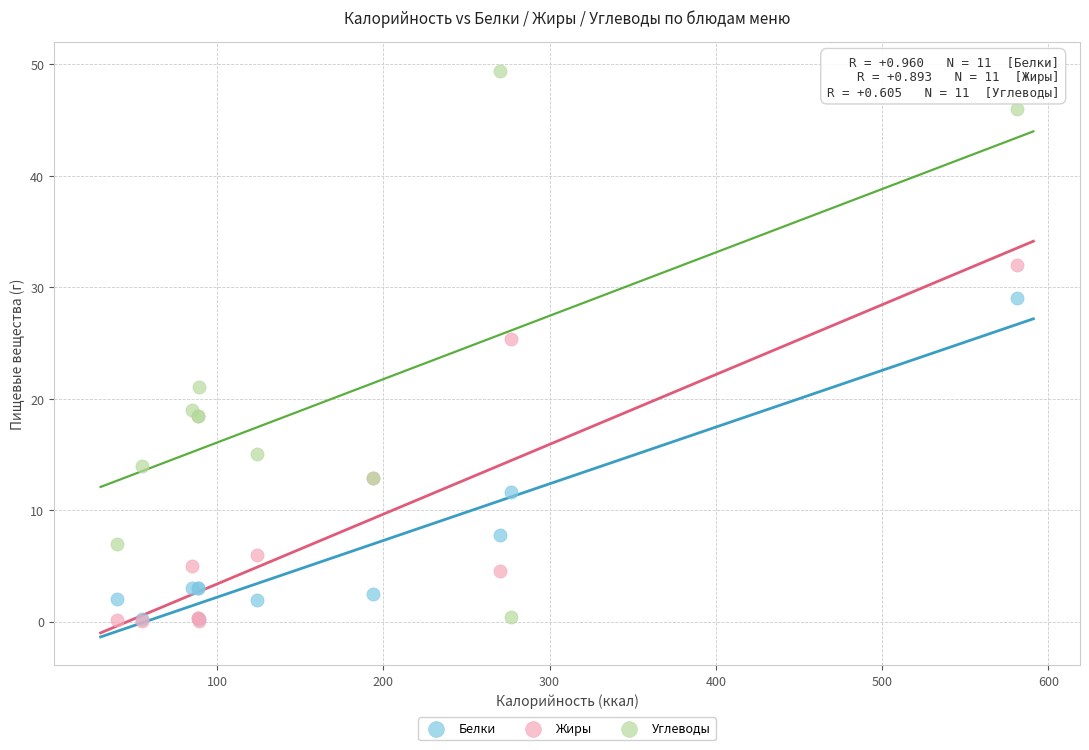

Across all series, what Y value is closest to 24?

25.3